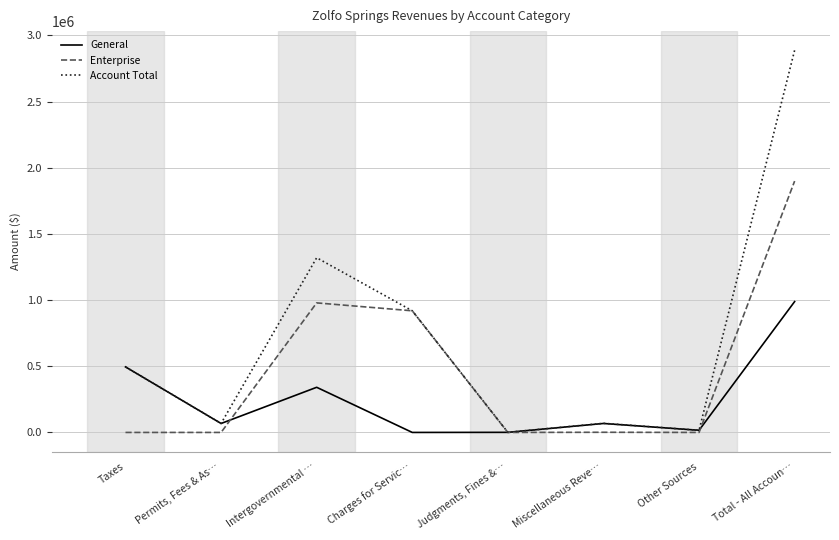

What is the spread (max minus min) of values at Taxes?

495280